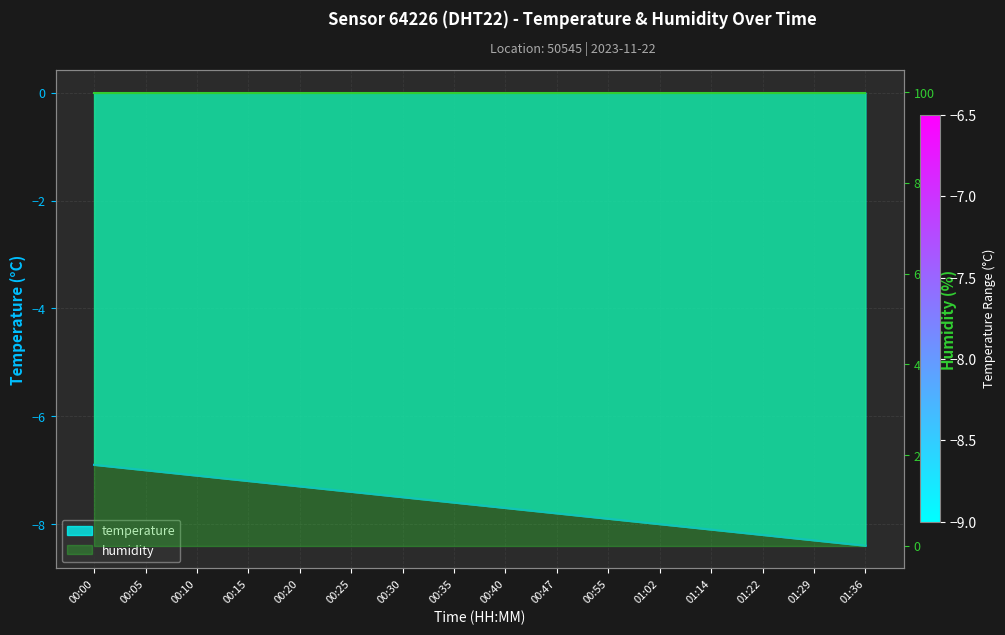

What is the difference between the values at 00:35 and 00:10?

0.5